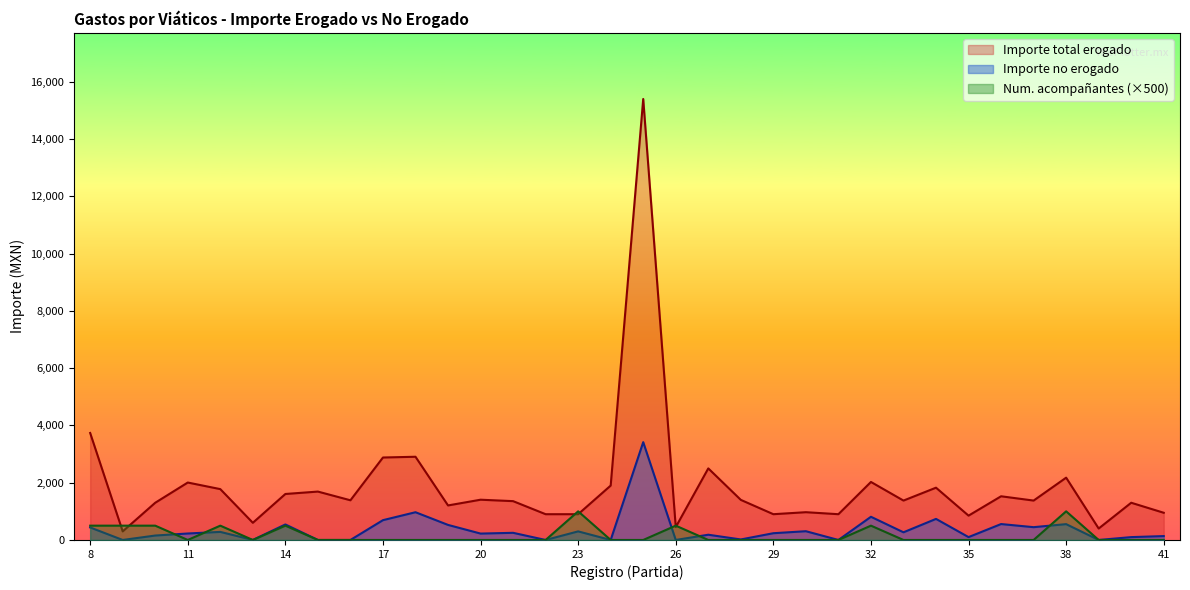

How many series are shown in this chart?

3